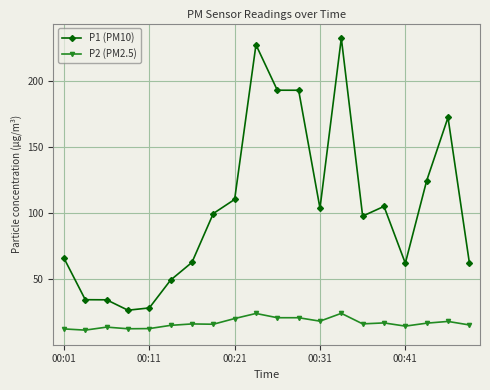

What is the highest value of the P2 (PM2.5) series?

24.0